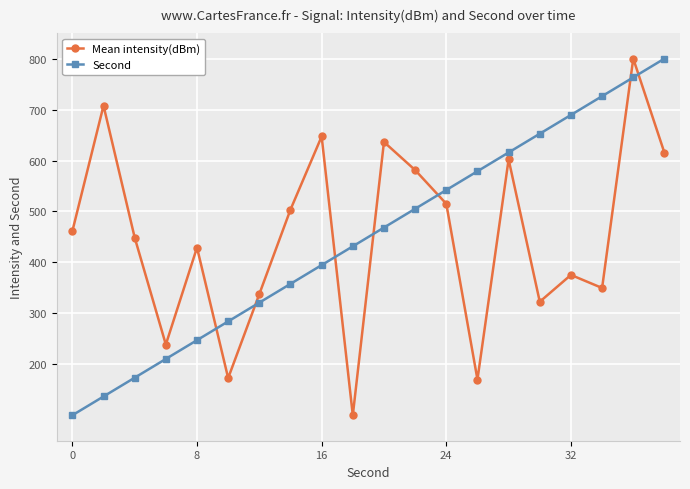

At how many categories does at least one series exceed 295?

18